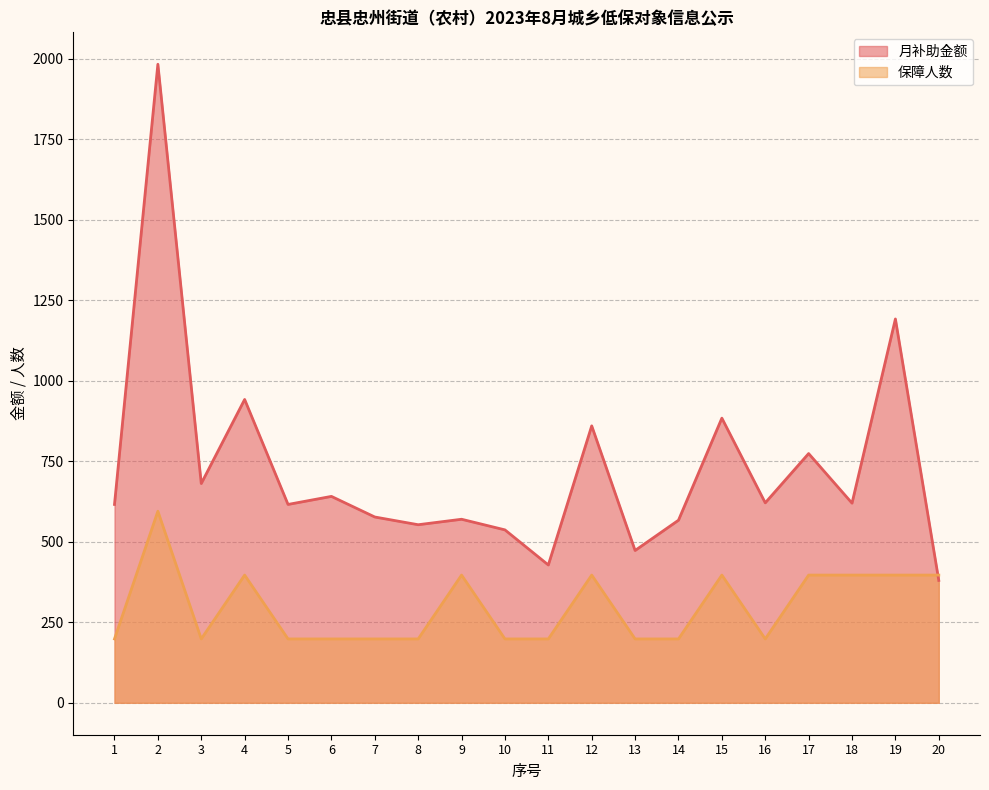

List the series in order of their peak value, lowest first.

保障人数, 月补助金额